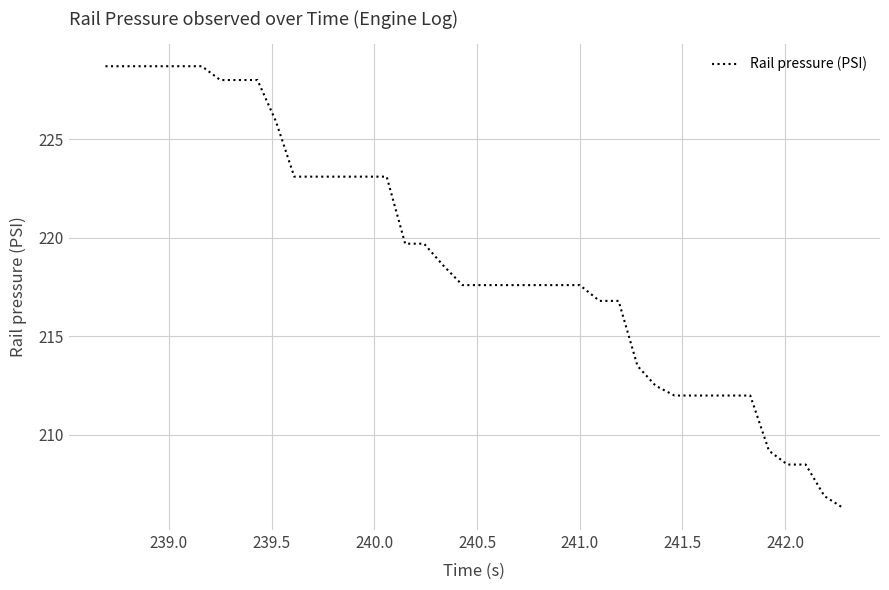

What is the smallest value displayed?

206.3